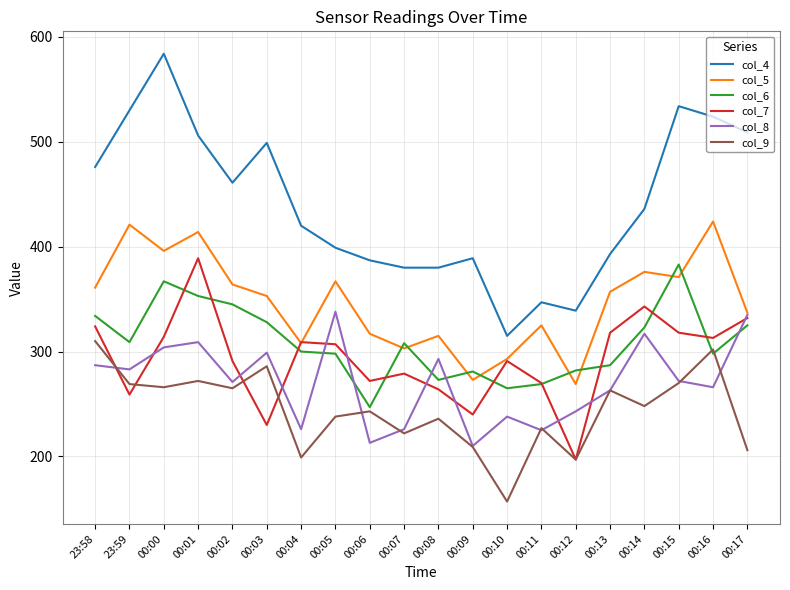

What are all the series names shown in the legend?

col_4, col_5, col_6, col_7, col_8, col_9